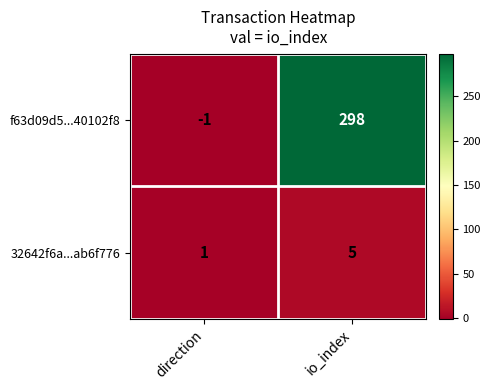

Reading left to right, transcribe all the data shown in this chart.

f63d09d5...40102f8: -1	298
32642f6a...ab6f776: 1	5